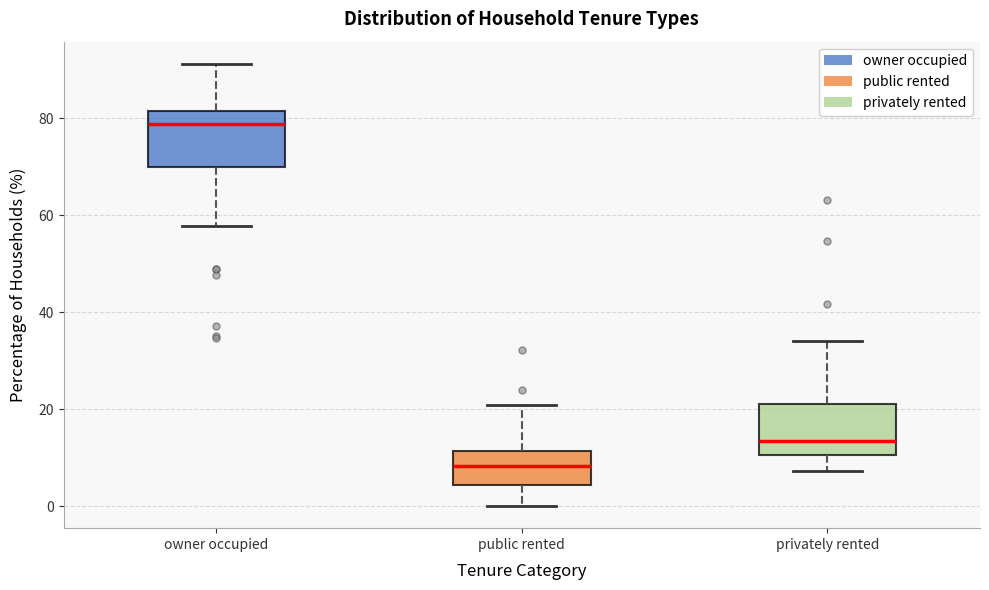

Which box has the lowest median line?

public rented